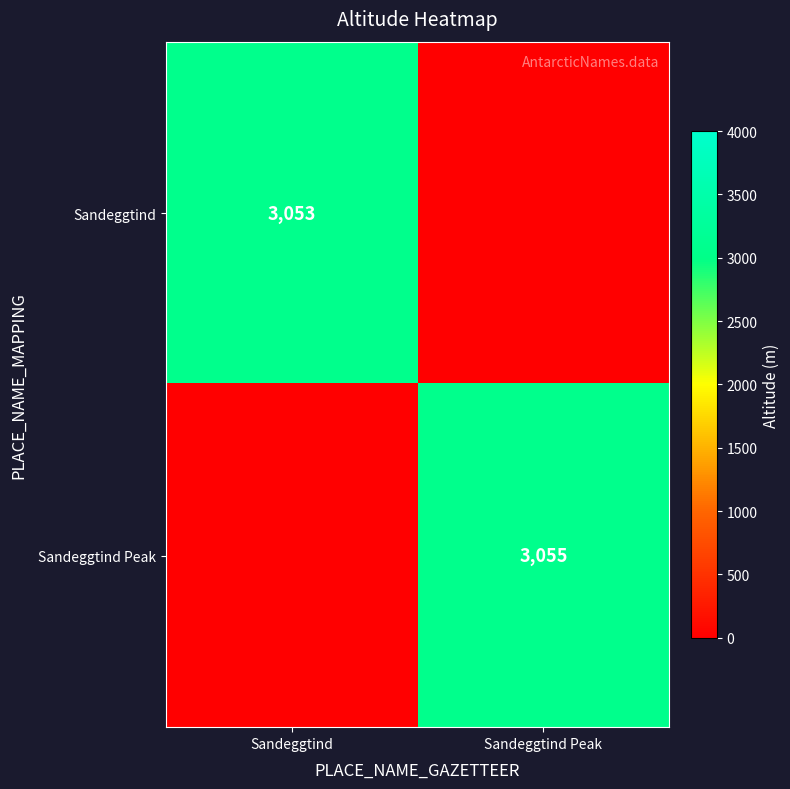

True or false: Sandeggtind has a value of 3053 at Sandeggtind.

True